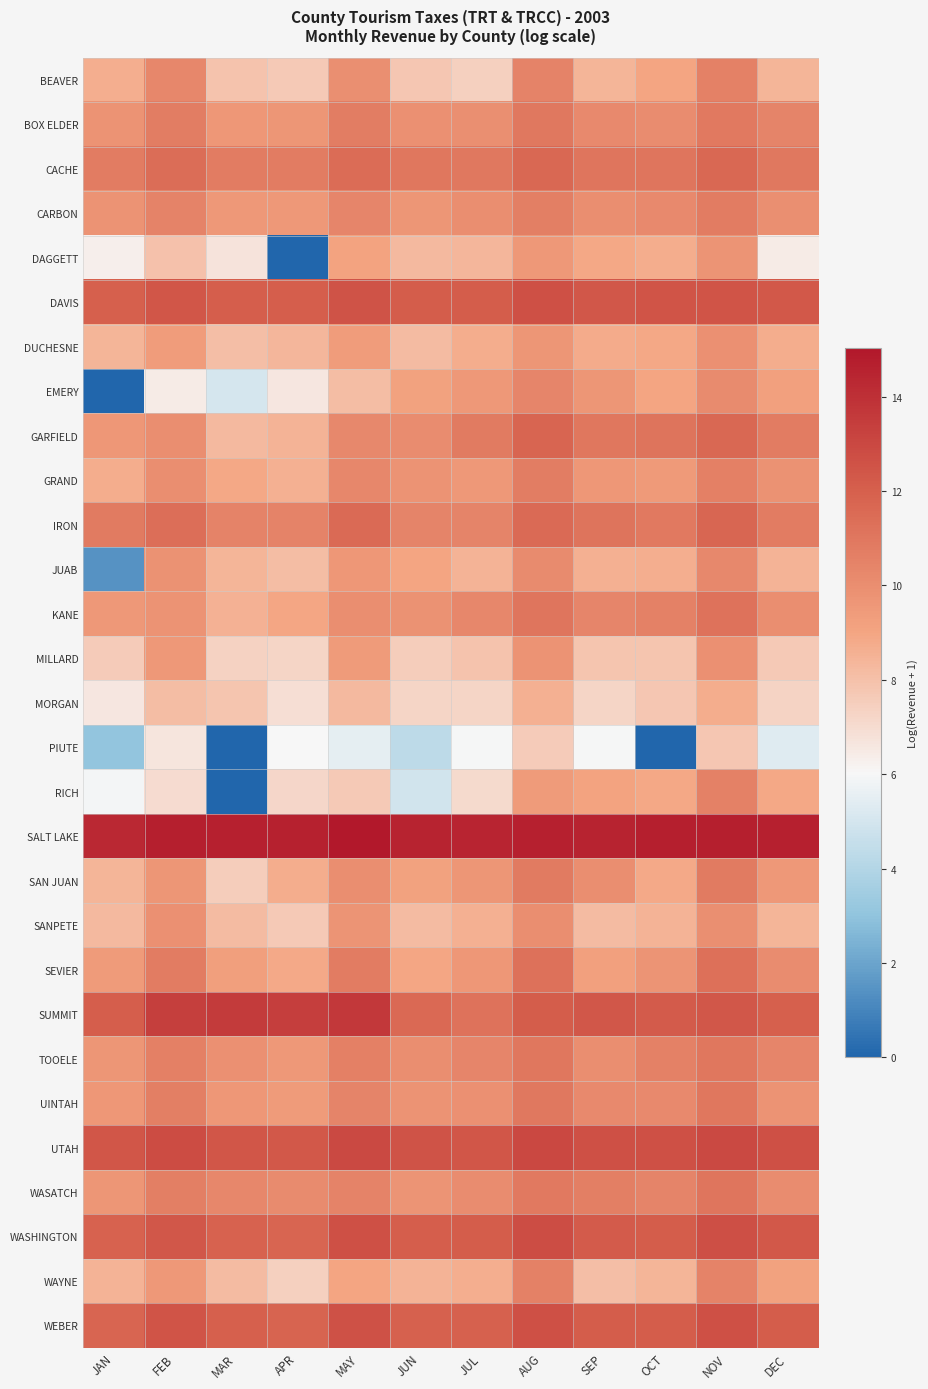

Reading left to right, what are all the values shown in this chart?

BEAVER: JAN=8.6	FEB=10.3	MAR=7.9	APR=7.6	MAY=10.0	JUN=7.8	JUL=7.4	AUG=10.5	SEP=8.4	OCT=9.0	NOV=10.5	DEC=8.5
BOX ELDER: JAN=9.8	FEB=10.7	MAR=9.6	APR=9.6	MAY=10.7	JUN=9.9	JUL=10.0	AUG=11.0	SEP=10.2	OCT=10.0	NOV=10.9	DEC=10.4
CACHE: JAN=10.8	FEB=11.4	MAR=10.8	APR=10.8	MAY=11.5	JUN=11.0	JUL=11.0	AUG=11.7	SEP=11.1	OCT=11.0	NOV=11.6	DEC=11.0
CARBON: JAN=9.8	FEB=10.5	MAR=9.6	APR=9.6	MAY=10.4	JUN=9.6	JUL=10.0	AUG=10.7	SEP=10.0	OCT=10.2	NOV=10.8	DEC=10.0
DAGGETT: JAN=6.3	FEB=8.0	MAR=6.7	APR=0.0	MAY=9.1	JUN=8.3	JUL=8.4	AUG=9.6	SEP=8.9	OCT=8.7	NOV=9.7	DEC=6.4
DAVIS: JAN=12.0	FEB=12.4	MAR=12.0	APR=12.1	MAY=12.5	JUN=12.1	JUL=12.2	AUG=12.7	SEP=12.3	OCT=12.5	NOV=12.5	DEC=12.3
DUCHESNE: JAN=8.4	FEB=9.3	MAR=8.1	APR=8.4	MAY=9.4	JUN=8.2	JUL=8.7	AUG=9.7	SEP=8.8	OCT=8.9	NOV=9.9	DEC=8.7
EMERY: JAN=0.0	FEB=6.4	MAR=5.0	APR=6.6	MAY=8.2	JUN=9.1	JUL=9.6	AUG=10.3	SEP=9.7	OCT=9.0	NOV=10.1	DEC=9.2
GARFIELD: JAN=9.6	FEB=10.0	MAR=8.3	APR=8.5	MAY=10.3	JUN=10.1	JUL=10.8	AUG=11.8	SEP=11.0	OCT=11.1	NOV=11.7	DEC=10.8
GRAND: JAN=8.7	FEB=10.0	MAR=8.9	APR=8.6	MAY=10.3	JUN=9.8	JUL=9.5	AUG=10.7	SEP=9.6	OCT=9.5	NOV=10.6	DEC=9.8
IRON: JAN=10.8	FEB=11.3	MAR=10.5	APR=10.5	MAY=11.6	JUN=10.4	JUL=10.4	AUG=11.6	SEP=11.1	OCT=10.9	NOV=11.7	DEC=10.8
JUAB: JAN=1.4	FEB=9.8	MAR=8.4	APR=8.1	MAY=9.6	JUN=9.0	JUL=8.5	AUG=10.1	SEP=8.6	OCT=8.6	NOV=10.3	DEC=8.5
KANE: JAN=9.6	FEB=9.8	MAR=8.5	APR=8.9	MAY=10.0	JUN=9.8	JUL=10.3	AUG=11.0	SEP=10.4	OCT=10.5	NOV=11.2	DEC=10.0
MILLARD: JAN=7.6	FEB=9.5	MAR=7.4	APR=7.2	MAY=9.4	JUN=7.6	JUL=7.9	AUG=9.8	SEP=7.8	OCT=7.8	NOV=9.9	DEC=7.6
MORGAN: JAN=6.6	FEB=8.2	MAR=7.8	APR=6.9	MAY=8.3	JUN=7.2	JUL=7.3	AUG=8.6	SEP=7.2	OCT=7.8	NOV=8.7	DEC=7.3
PIUTE: JAN=3.1	FEB=6.7	MAR=0.0	APR=6.0	MAY=5.5	JUN=4.3	JUL=5.9	AUG=7.6	SEP=6.0	OCT=0.0	NOV=7.8	DEC=5.3
RICH: JAN=5.9	FEB=7.0	MAR=0.0	APR=7.2	MAY=7.7	JUN=4.9	JUL=7.1	AUG=9.4	SEP=9.1	OCT=8.9	NOV=10.6	DEC=8.9
SALT LAKE: JAN=14.3	FEB=14.7	MAR=14.7	APR=14.6	MAY=15.0	JUN=14.5	JUL=14.5	AUG=14.7	SEP=14.6	OCT=14.7	NOV=14.7	DEC=14.7
SAN JUAN: JAN=8.4	FEB=9.7	MAR=7.5	APR=8.7	MAY=10.0	JUN=9.2	JUL=9.6	AUG=10.8	SEP=10.0	OCT=8.8	NOV=10.8	DEC=9.5
SANPETE: JAN=8.2	FEB=9.9	MAR=8.2	APR=7.7	MAY=9.7	JUN=8.2	JUL=8.6	AUG=10.0	SEP=8.2	OCT=8.5	NOV=9.9	DEC=8.4
SEVIER: JAN=9.4	FEB=10.8	MAR=9.2	APR=8.8	MAY=10.8	JUN=9.0	JUL=9.6	AUG=11.3	SEP=9.2	OCT=9.7	NOV=11.3	DEC=10.0
SUMMIT: JAN=12.1	FEB=13.4	MAR=13.5	APR=13.4	MAY=13.7	JUN=11.6	JUL=11.2	AUG=12.1	SEP=12.3	OCT=12.2	NOV=12.4	DEC=12.0
TOOELE: JAN=9.6	FEB=10.6	MAR=9.9	APR=9.6	MAY=10.6	JUN=10.0	JUL=10.4	AUG=11.0	SEP=10.0	OCT=10.5	NOV=11.0	DEC=10.4
UINTAH: JAN=9.6	FEB=10.6	MAR=9.6	APR=9.4	MAY=10.4	JUN=9.8	JUL=9.9	AUG=10.9	SEP=10.2	OCT=10.2	NOV=11.0	DEC=9.8
UTAH: JAN=12.4	FEB=12.8	MAR=12.4	APR=12.3	MAY=12.9	JUN=12.5	JUL=12.4	AUG=13.0	SEP=12.6	OCT=12.6	NOV=13.0	DEC=12.6
WASATCH: JAN=9.7	FEB=10.7	MAR=10.3	APR=10.2	MAY=10.5	JUN=9.7	JUL=10.1	AUG=10.9	SEP=10.6	OCT=10.4	NOV=11.1	DEC=10.1
WASHINGTON: JAN=11.9	FEB=12.3	MAR=11.9	APR=11.8	MAY=12.6	JUN=12.0	JUL=12.2	AUG=12.8	SEP=12.2	OCT=12.2	NOV=12.7	DEC=12.3
WAYNE: JAN=8.5	FEB=9.6	MAR=8.2	APR=7.4	MAY=9.0	JUN=8.5	JUL=8.7	AUG=10.5	SEP=8.1	OCT=8.4	NOV=10.5	DEC=9.2
WEBER: JAN=11.8	FEB=12.5	MAR=12.0	APR=11.9	MAY=12.6	JUN=11.9	JUL=11.9	AUG=12.6	SEP=12.1	OCT=12.1	NOV=12.7	DEC=12.1